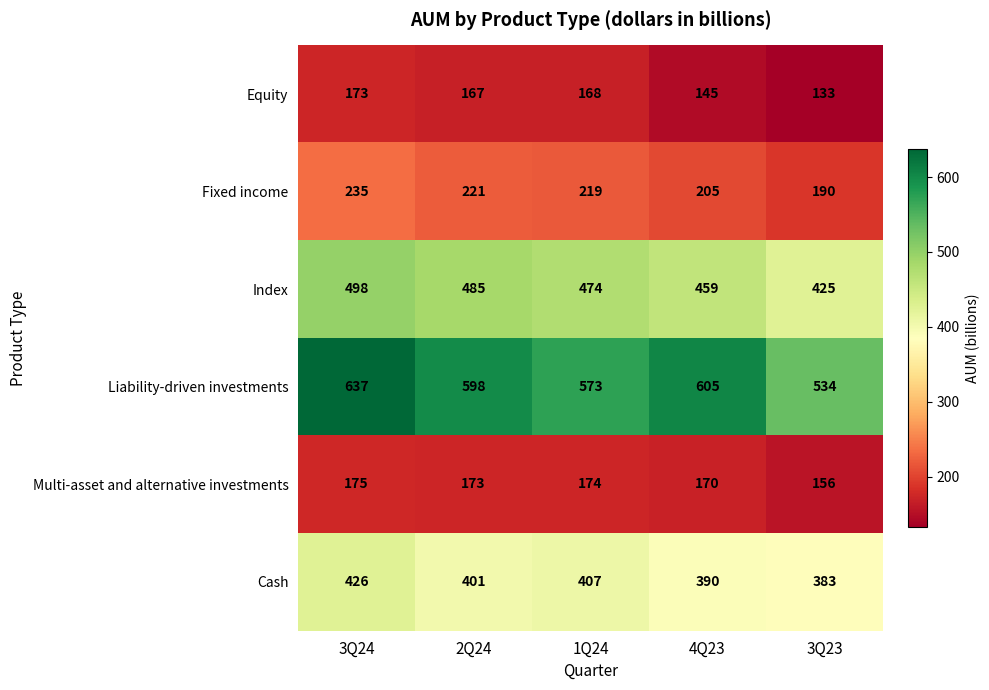

Reading right to left, list all the values displayed in this chart.

Equity: 133	145	168	167	173
Fixed income: 190	205	219	221	235
Index: 425	459	474	485	498
Liability-driven investments: 534	605	573	598	637
Multi-asset and alternative investments: 156	170	174	173	175
Cash: 383	390	407	401	426